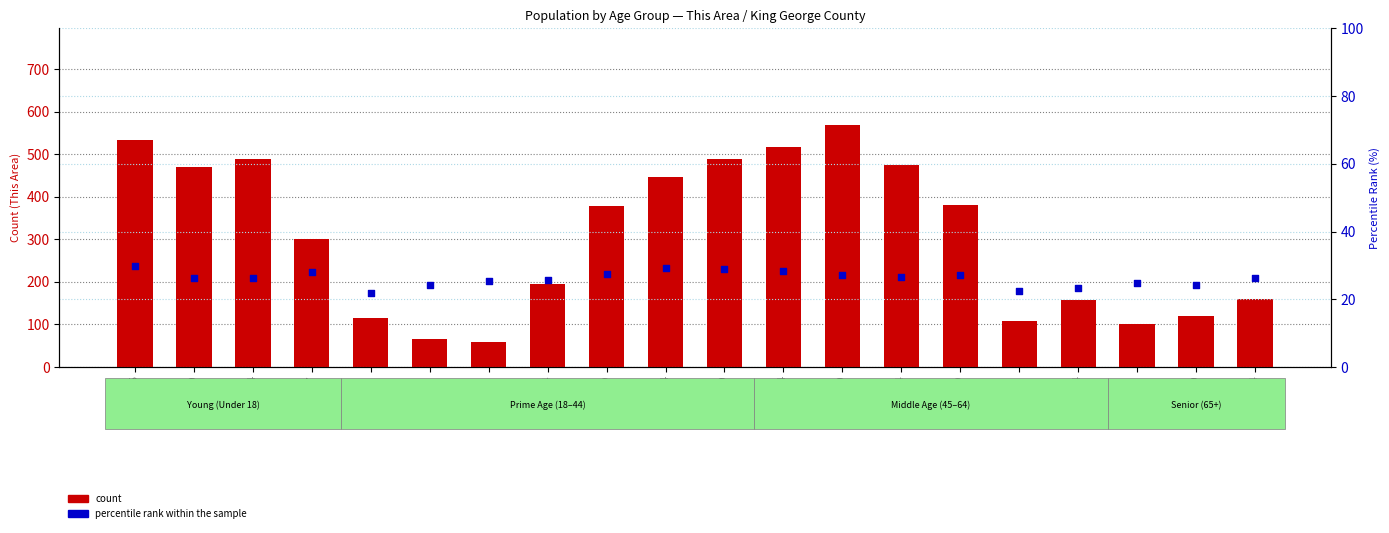

What are all the series names shown in the legend?

count, percentile rank within the sample